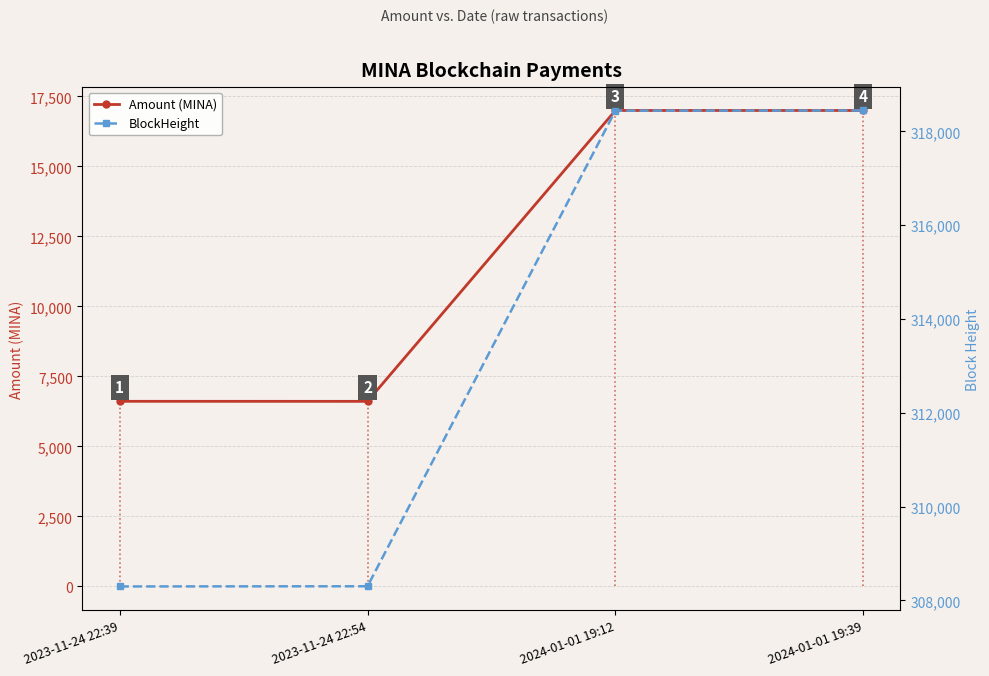

Count the number of categories in the chart.

4